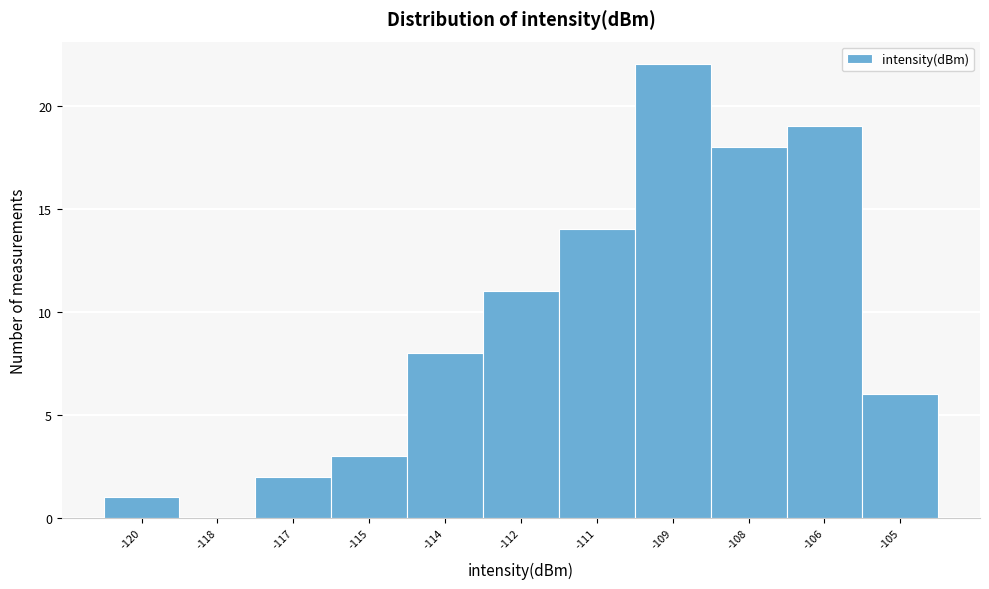

Reading left to right, transcribe all the data shown in this chart.

-120=1	-118=0	-117=2	-115=3	-114=8	-112=11	-111=14	-109=22	-108=18	-106=19	-105=6